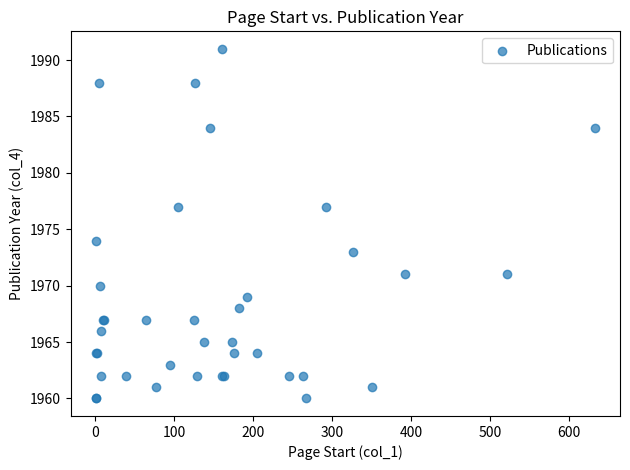

What Y value in the scatter plot is closest to 1975?

1974